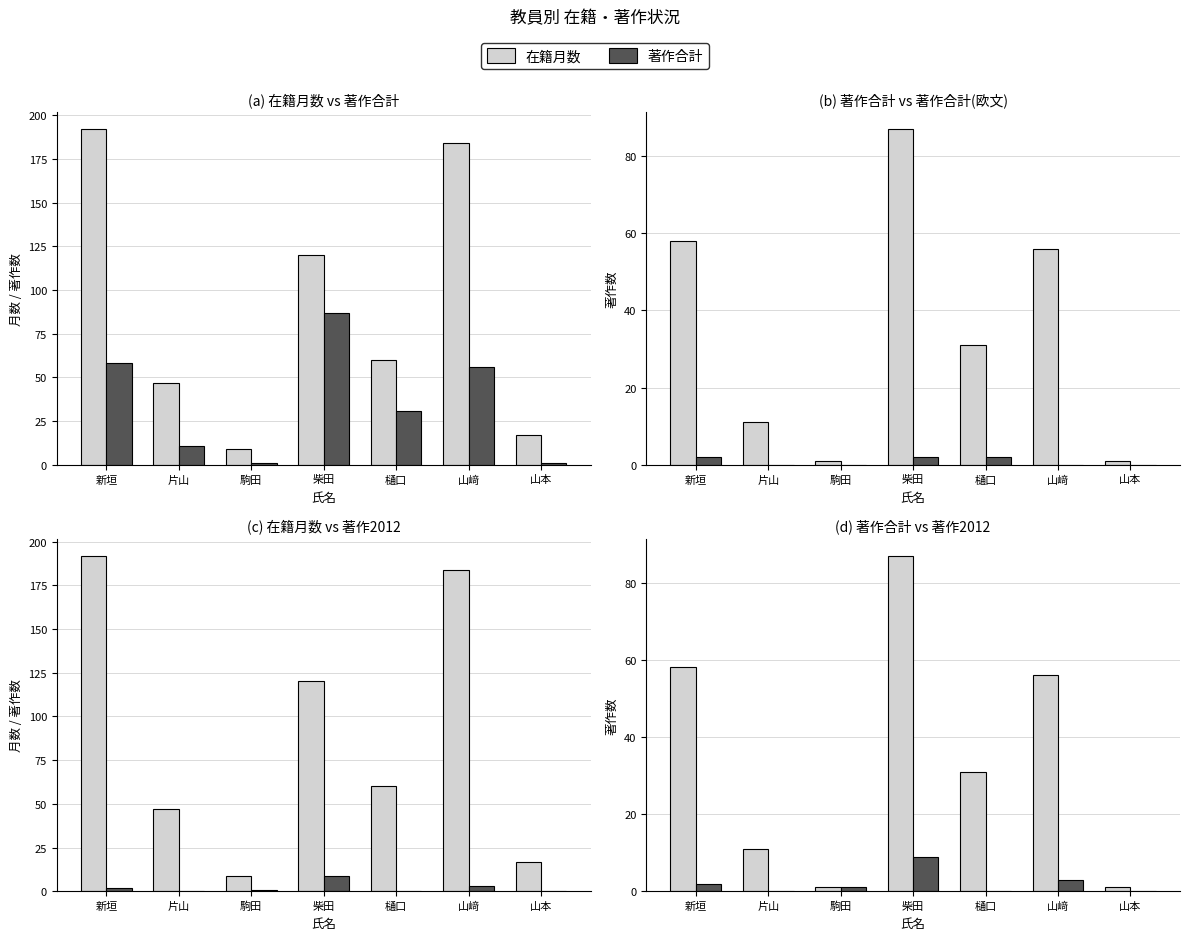

Reading right to left, list all the values displayed in this chart.

在籍月数: 山本=17	山﨑=184	樋口=60	柴田=120	駒田=9	片山=47	新垣=192
著作合計: 山本=1	山﨑=56	樋口=31	柴田=87	駒田=1	片山=11	新垣=58
著作合計(欧文): 山本=0	山﨑=0	樋口=2	柴田=2	駒田=0	片山=0	新垣=2
著作2012: 山本=0	山﨑=3	樋口=0	柴田=9	駒田=1	片山=0	新垣=2